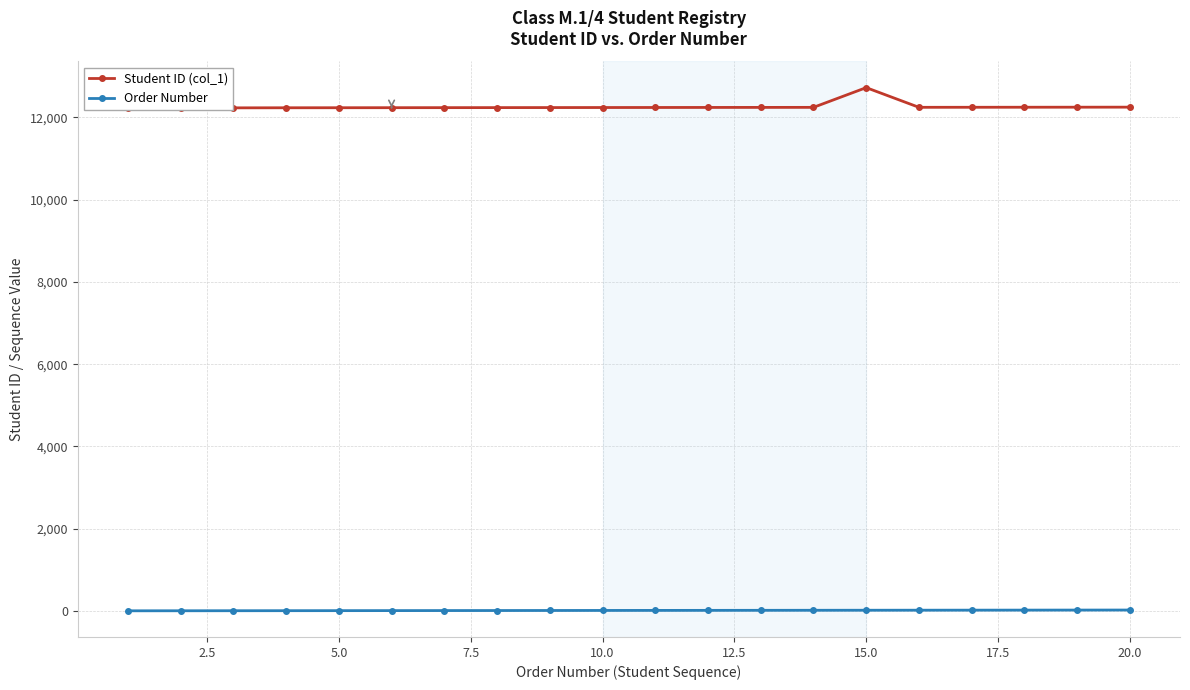

Which series has the largest total across all categories?

Student ID (col_1)